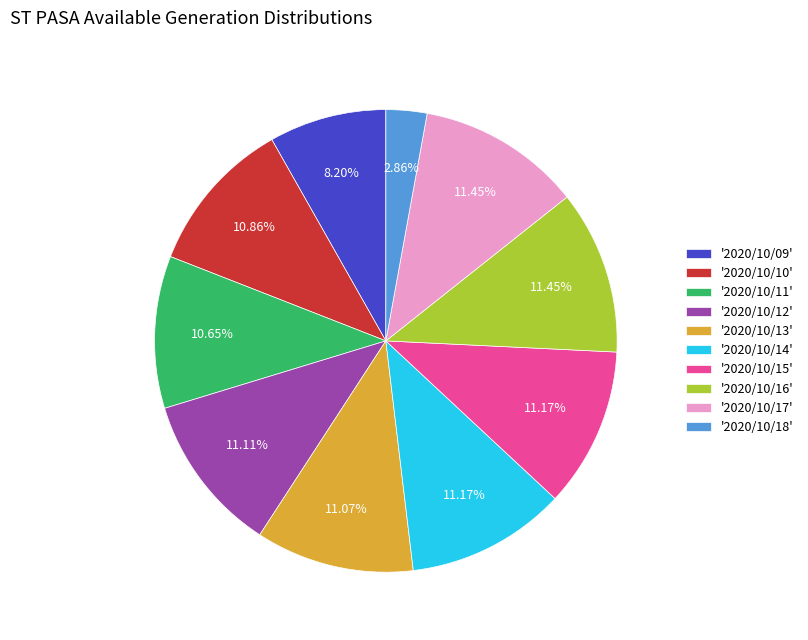

What is the smallest slice in the pie chart?

'2020/10/18'